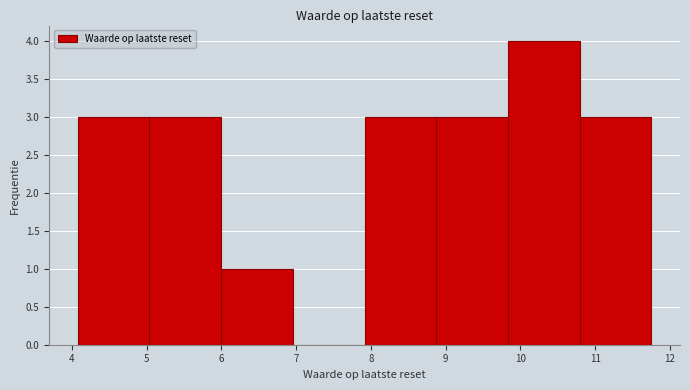

How tall is the bar that spans 6.0 to 7.0 on the x-axis? Neither the bar edges nor the heights are printed on the chart, so give them approximately, as read against the axes.

1